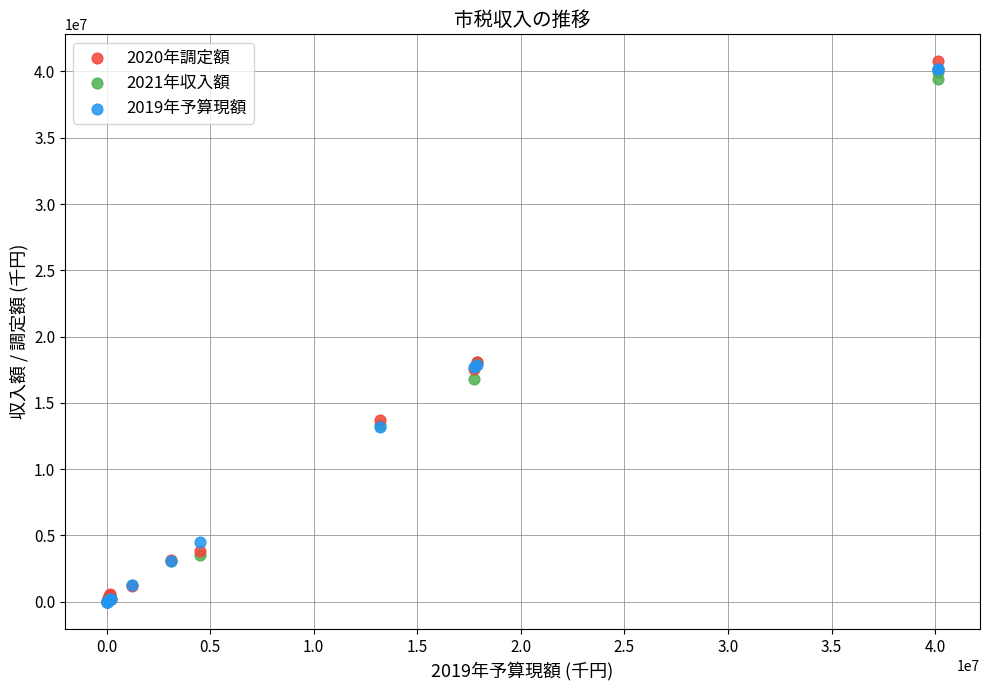

What are all the series names shown in the legend?

2020年調定額, 2021年収入額, 2019年予算現額